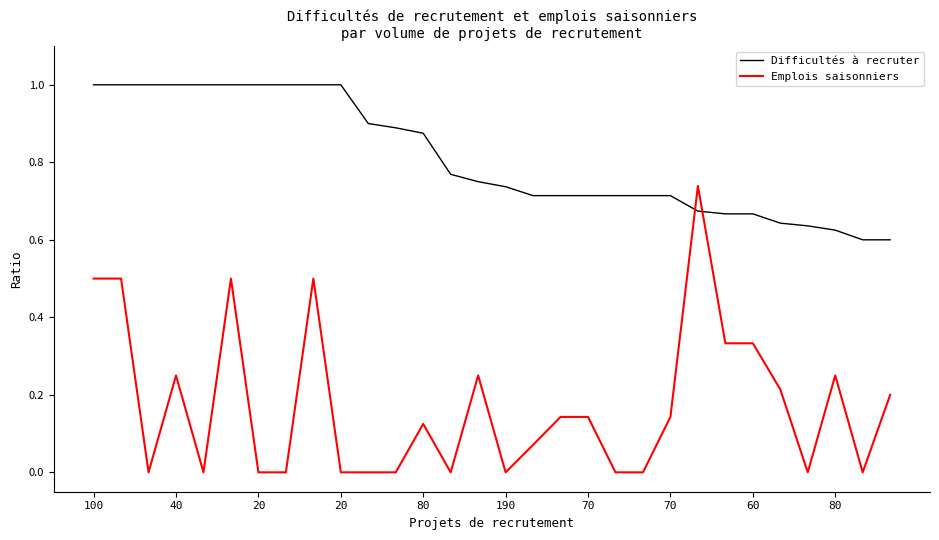

At how many categories does at least one series exceed 0?

30